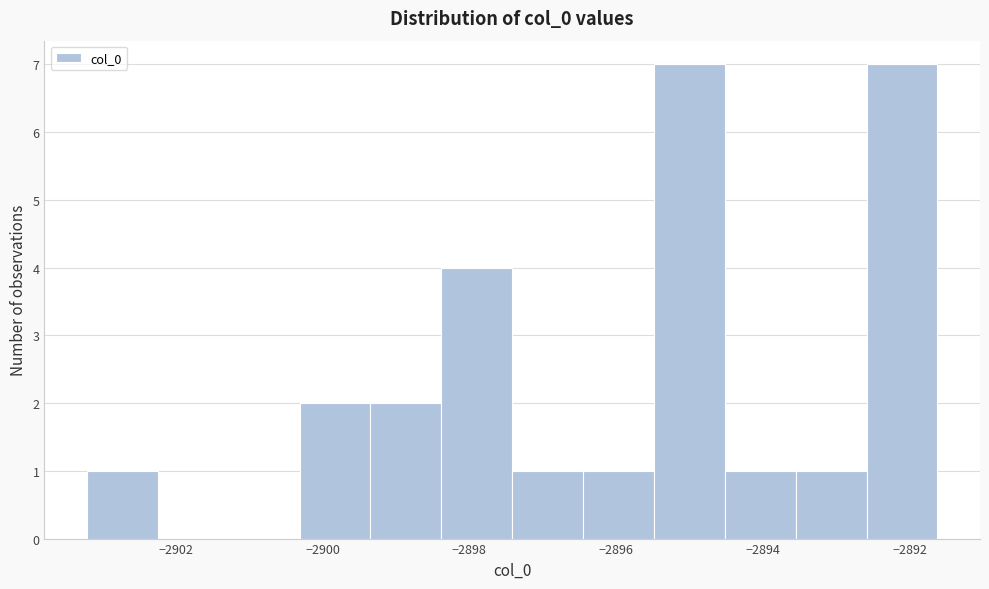

Reading left to right, transcribe this chart: for each bar, give the range it covers on the x-axis and its height. Neither the bar edges nor the heights are printed on the chart, so give them approximately, as read against the axes.

-2903.2 to -2902.2: 1
-2902.2 to -2901.2: 0
-2901.2 to -2900.4: 0
-2900.4 to -2899.4: 2
-2899.4 to -2898.4: 2
-2898.4 to -2897.4: 4
-2897.4 to -2896.4: 1
-2896.4 to -2895.4: 1
-2895.4 to -2894.6: 7
-2894.6 to -2893.6: 1
-2893.6 to -2892.6: 1
-2892.6 to -2891.6: 7